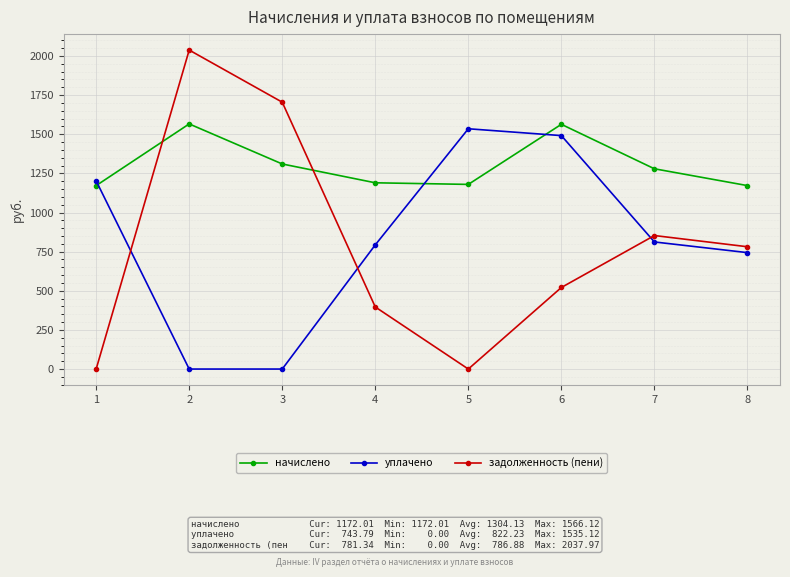

How many data points in уплачено are less than 812?

4